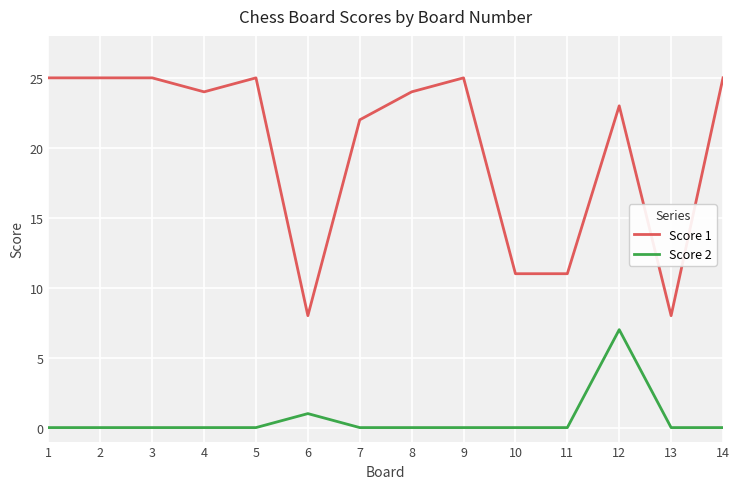

Is the value of Score 2 at 7 greater than the value of Score 1 at 10?

No